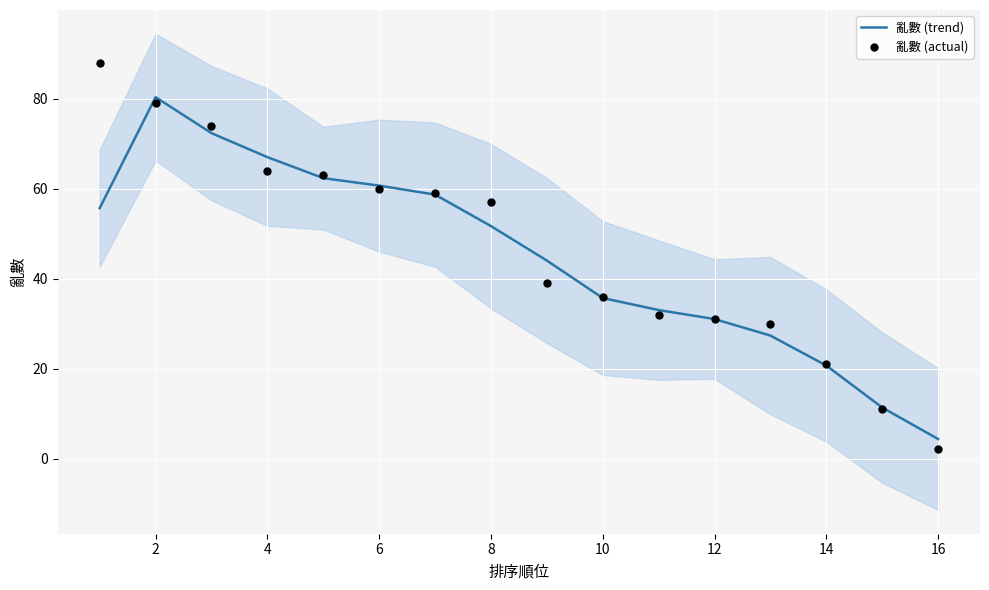

Which series has the largest Y range (max minus min)?

亂數 (actual)